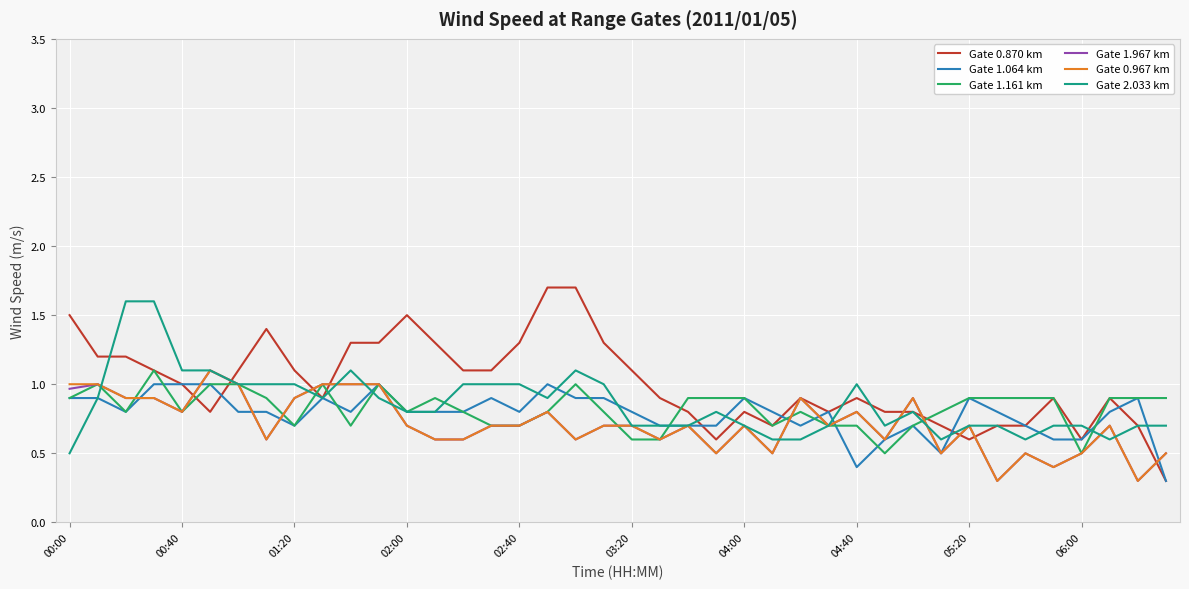

Which series has the largest range (max minus min)?

Gate 0.870 km